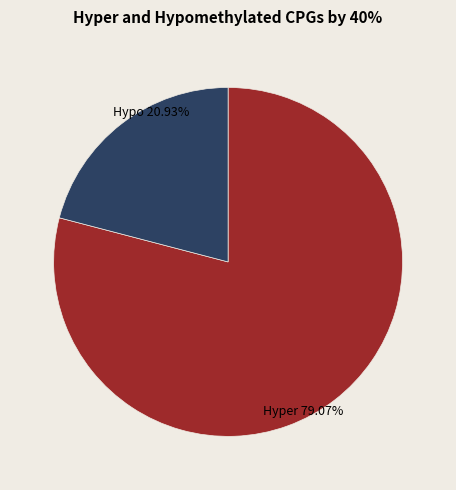

How many segments does this pie chart have?

2